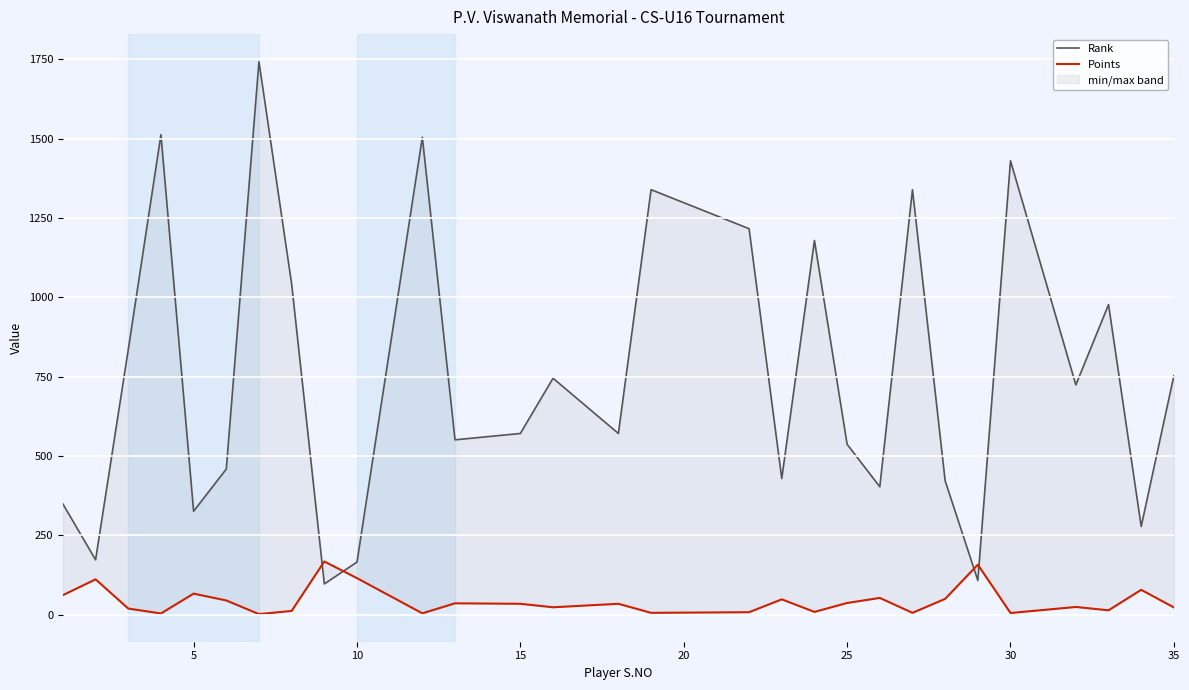

What is the value of the Rank point at the 20th from the left?

537.0